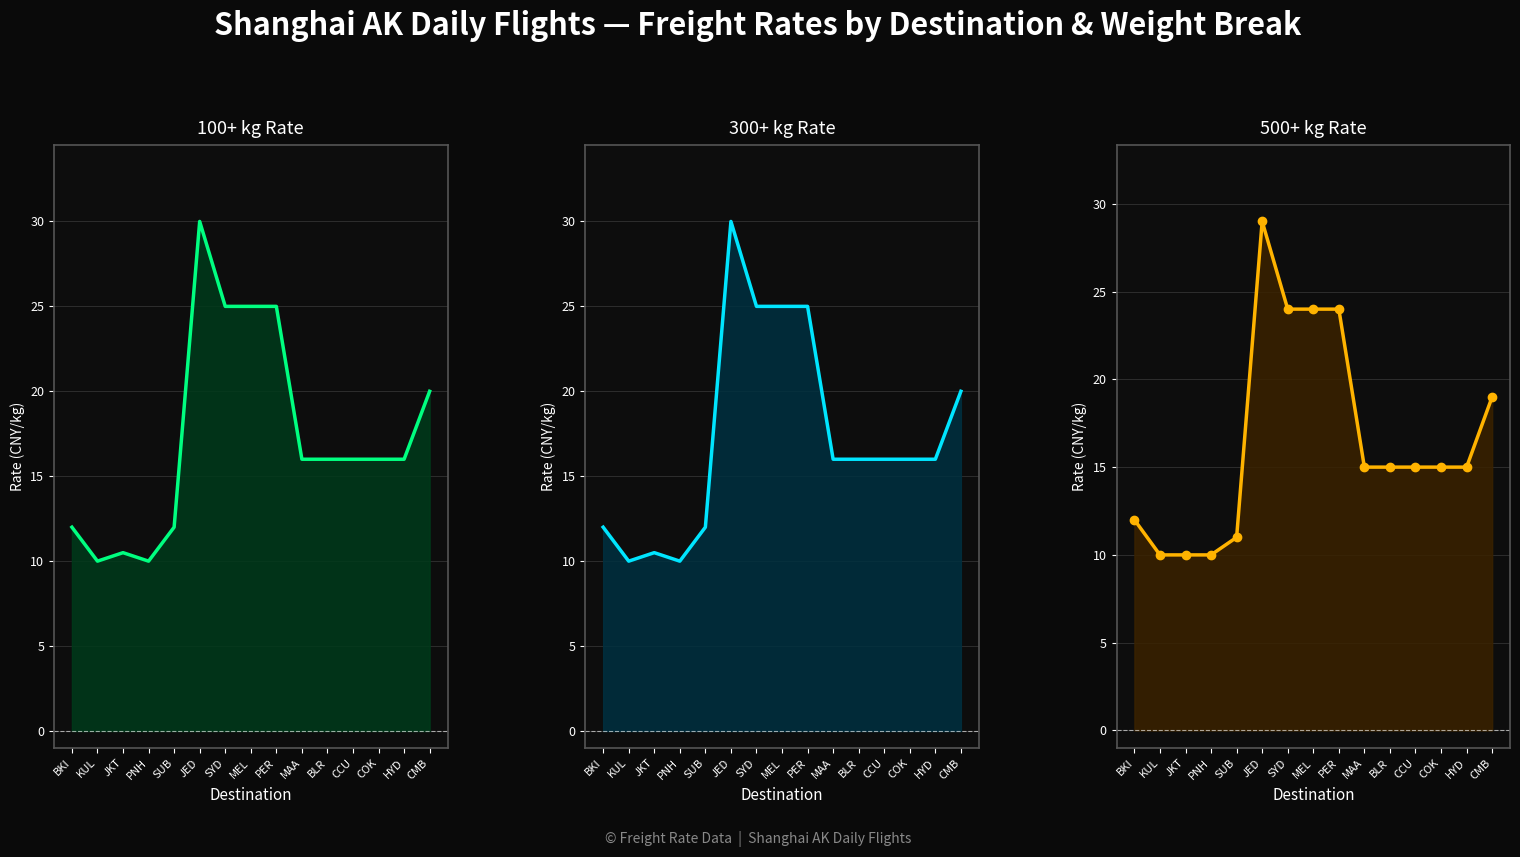

What is the change in value from PER to COK?

-9